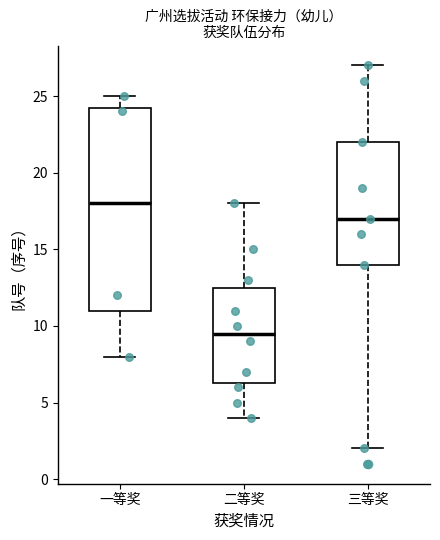

Which box's median line is the lowest?

二等奖